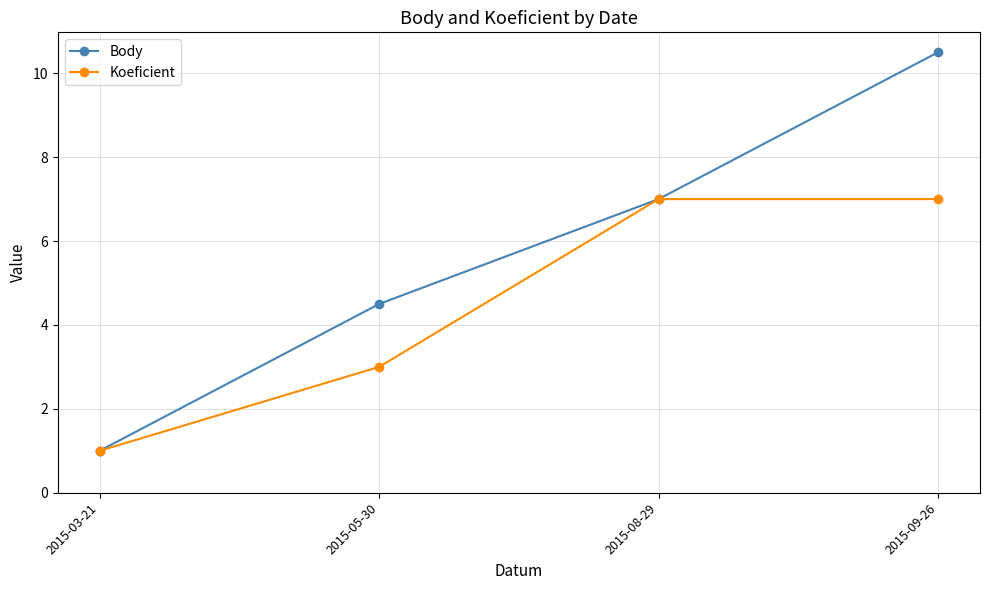

What is the label of the 3rd point from the left?

2015-08-29